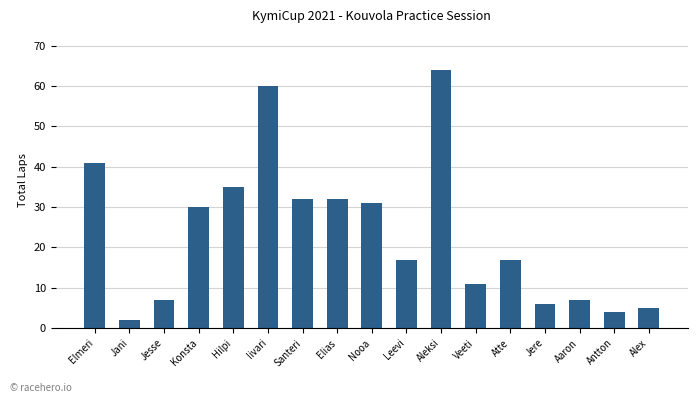

Reading right to left, list all the values displayed in this chart.

5	4	7	6	17	11	64	17	31	32	32	60	35	30	7	2	41